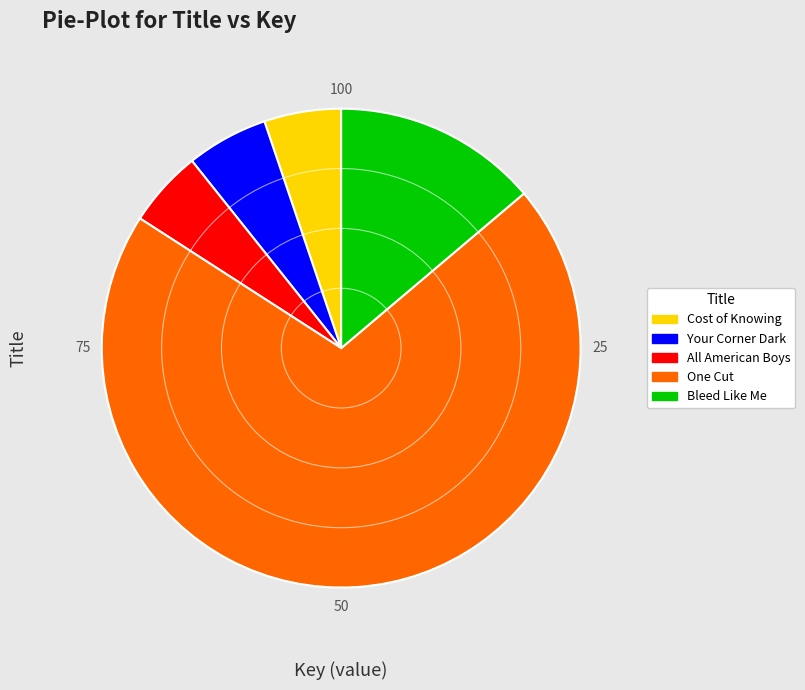

Does any single category account for the majority?

Yes